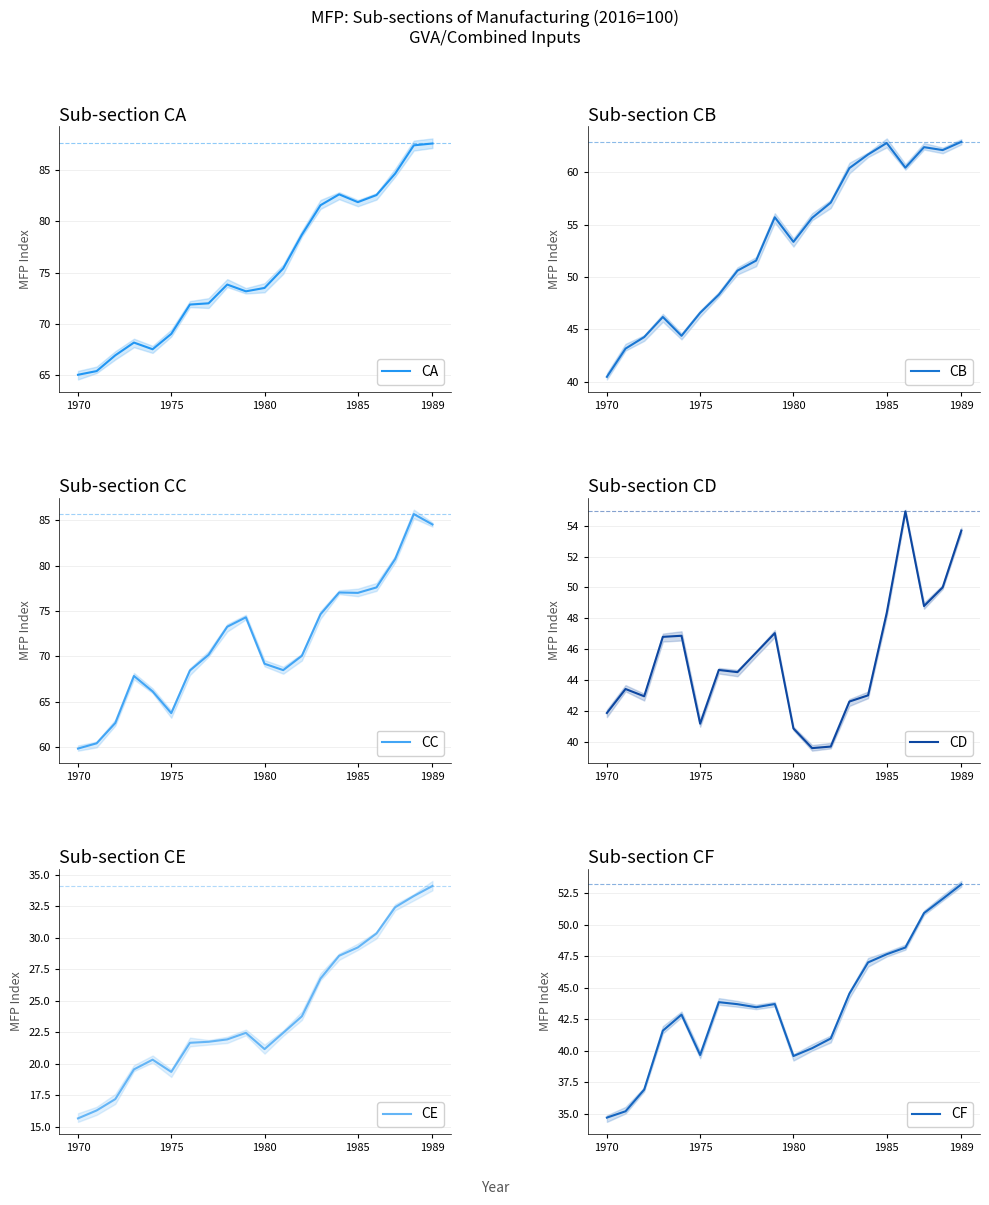

What is the highest value of the CE series?

34.1